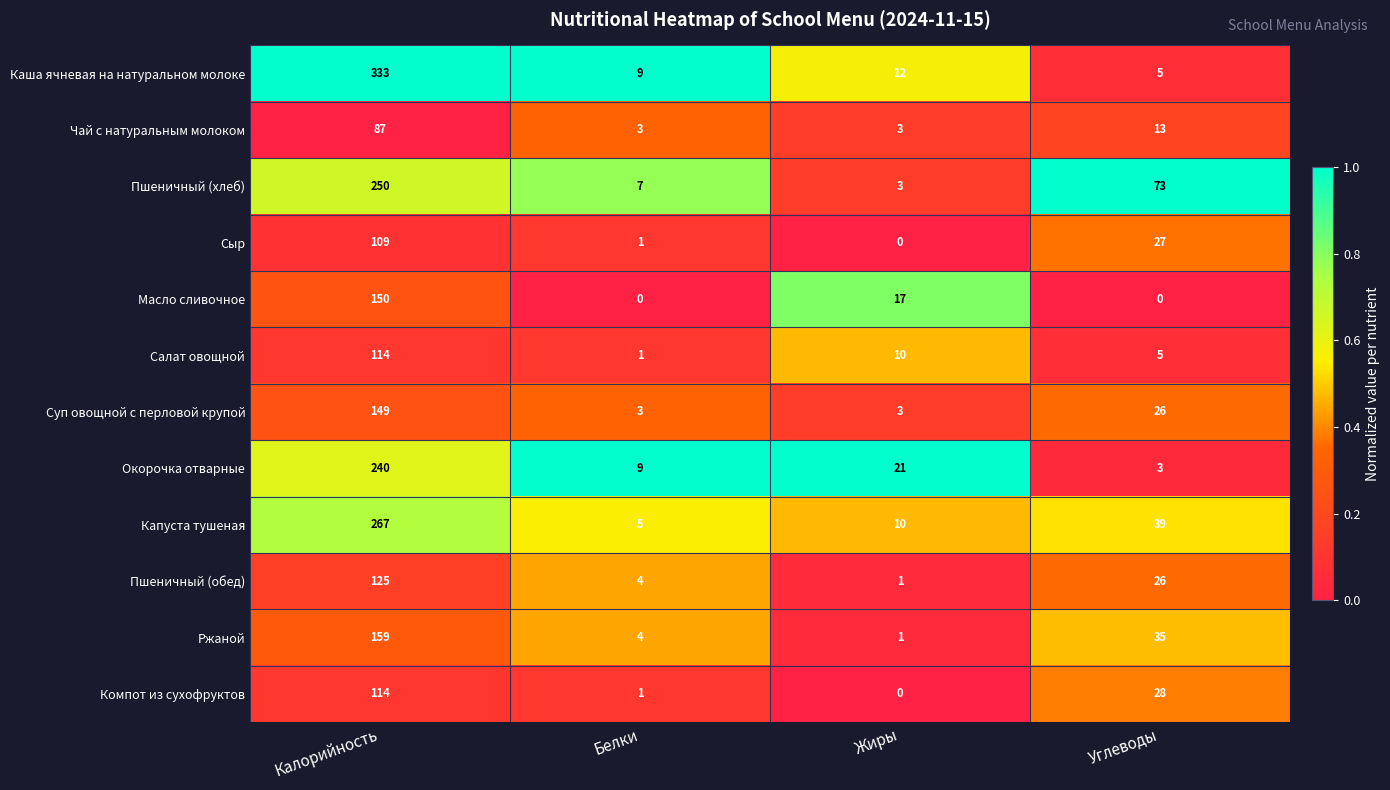

What is the difference between the highest and lowest values at Жиры?

21